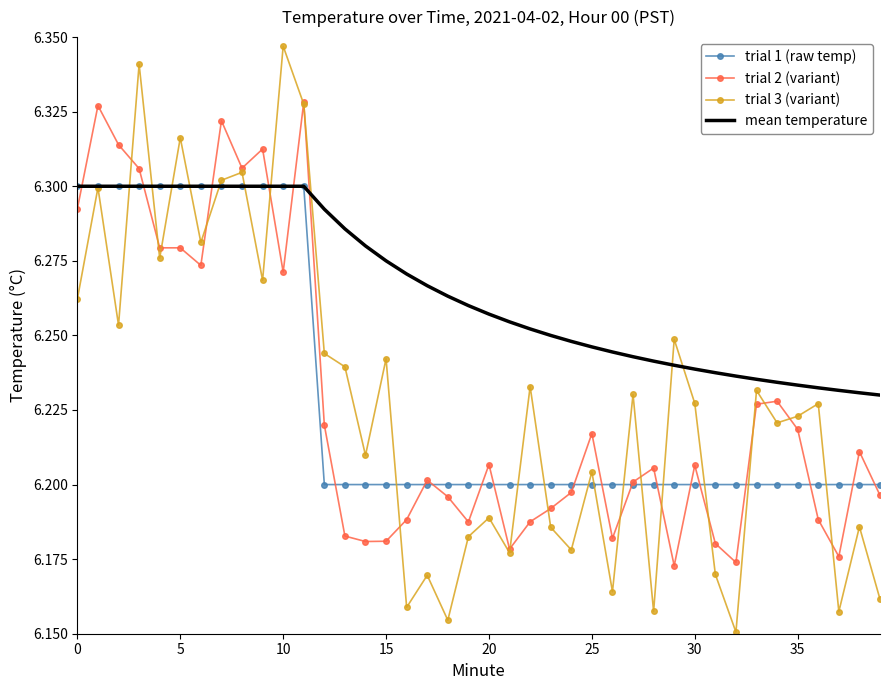

Count the trial 2 (variant) values in the range 6 to 7.

40